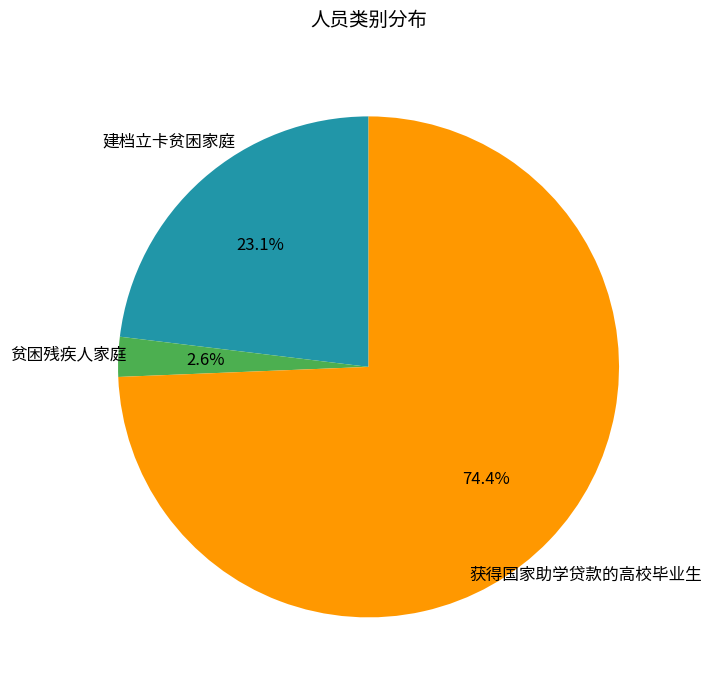

Is there any slice that represents more than half of the pie?

Yes